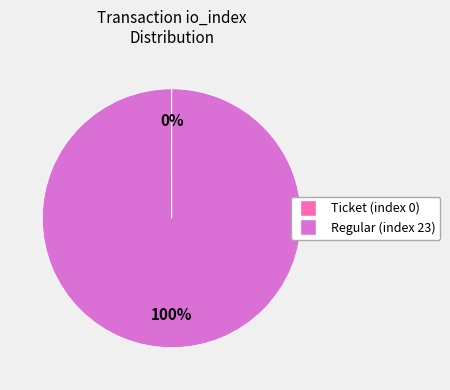

Is there a majority slice in this chart?

Yes